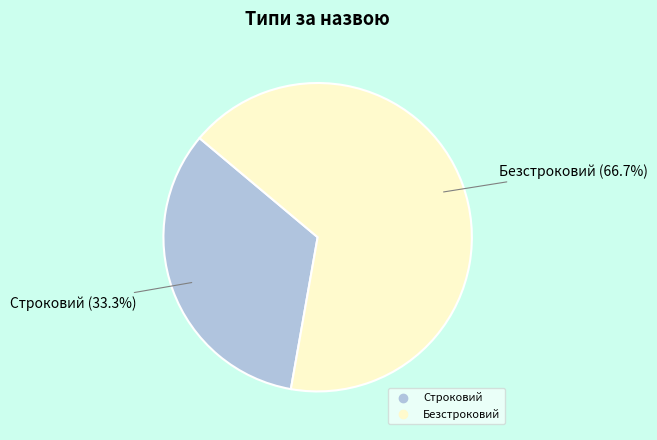

The Строковий slice represents 48% of the pie. True or false?

False